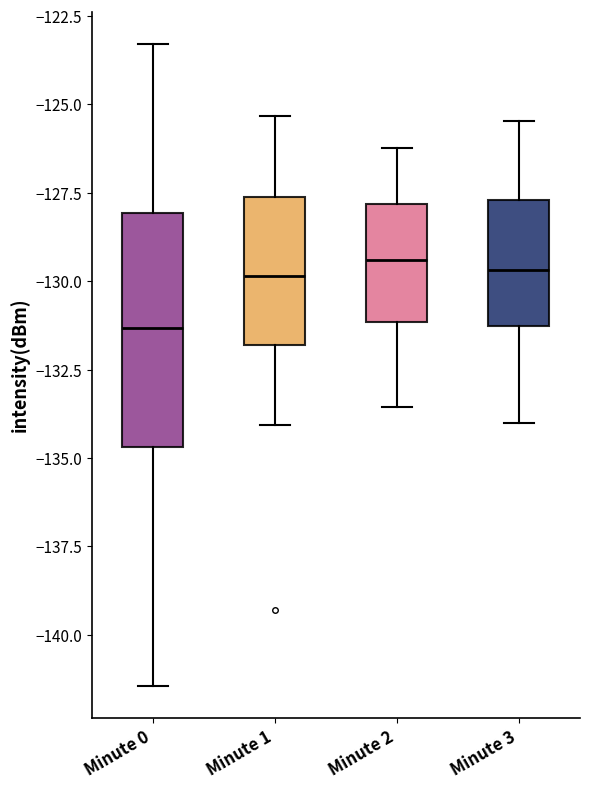

Reading left to right, read every box against the y-axis: the position of its median line, the range the box covers, and the ends of its whiskers. The values are not printed on the chart, so give them approximately, as read against the axis.

Minute 0: median -131.5, box -134.5 to -128.0, whiskers -141.5 to -123.5
Minute 1: median -130.0, box -132.0 to -127.5, whiskers -134.0 to -125.5
Minute 2: median -129.5, box -131.0 to -128.0, whiskers -133.5 to -126.0
Minute 3: median -129.5, box -131.5 to -127.5, whiskers -134.0 to -125.5